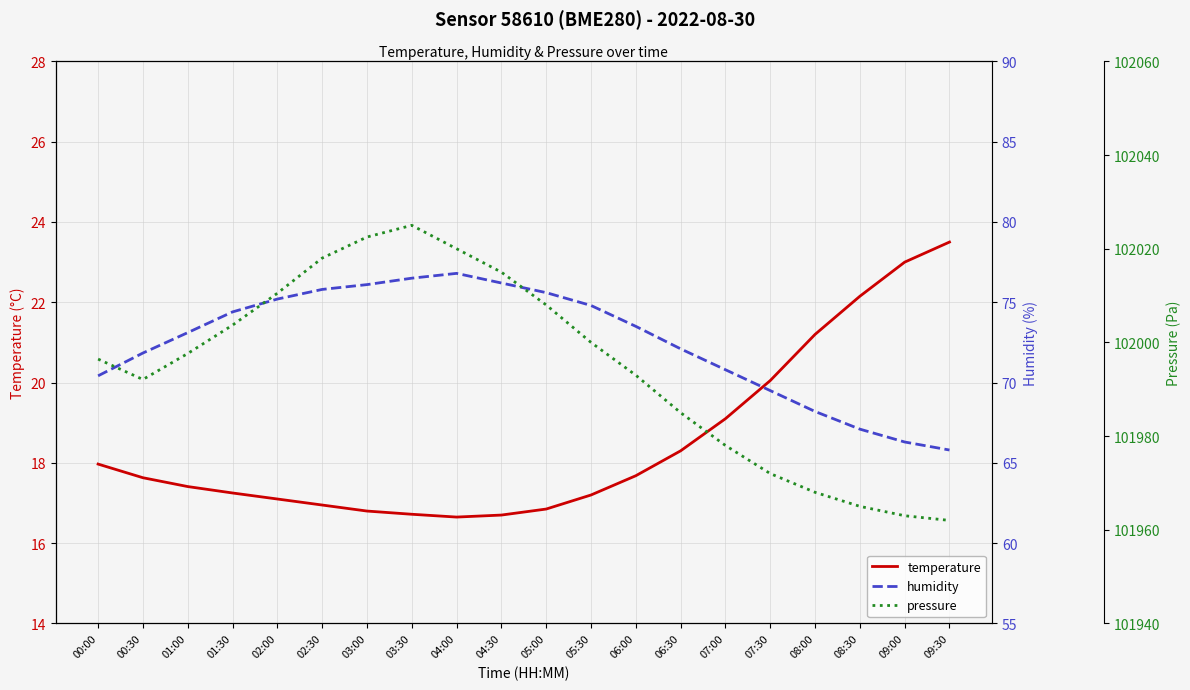

What is the sum of all humidity values?

1450.1